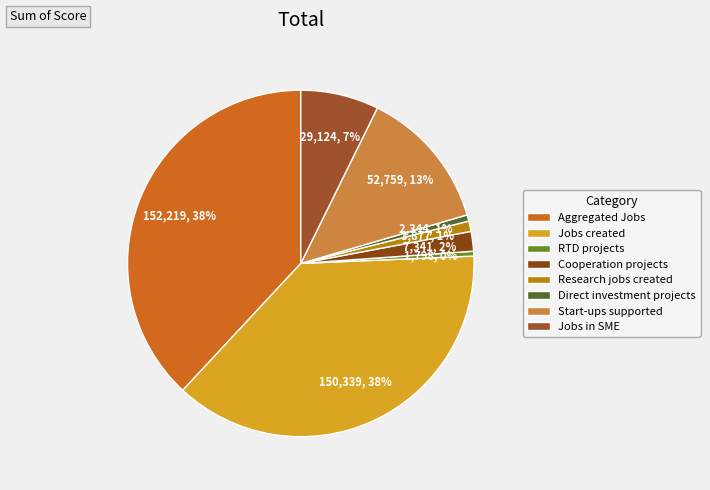

Is it true that Jobs created is 38% of the pie?

True